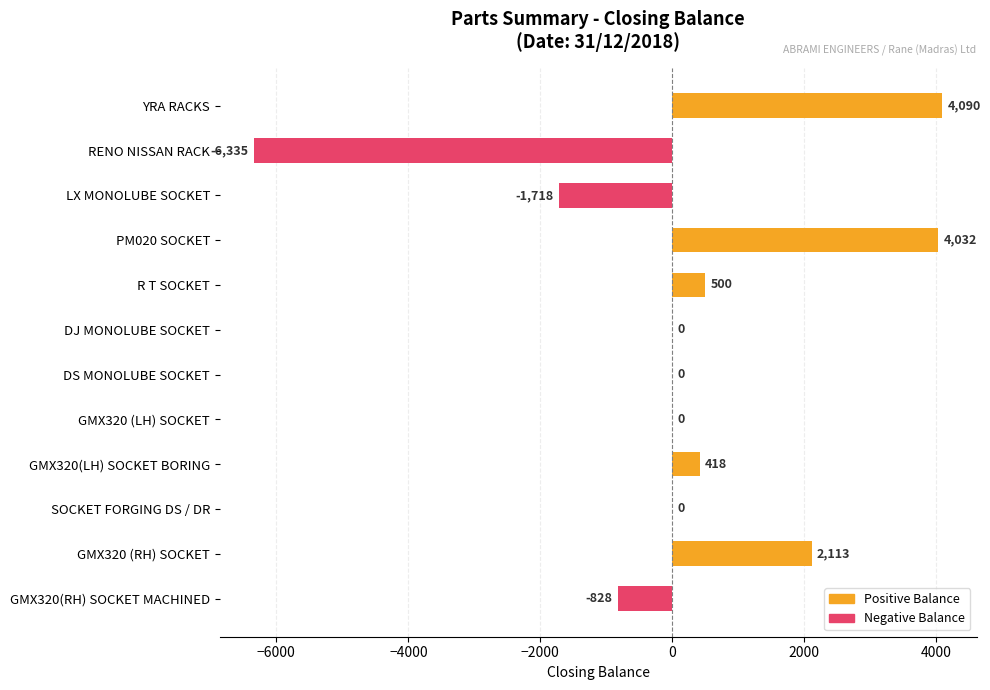

At which label is the value closest to -1122?

GMX320(RH) SOCKET MACHINED